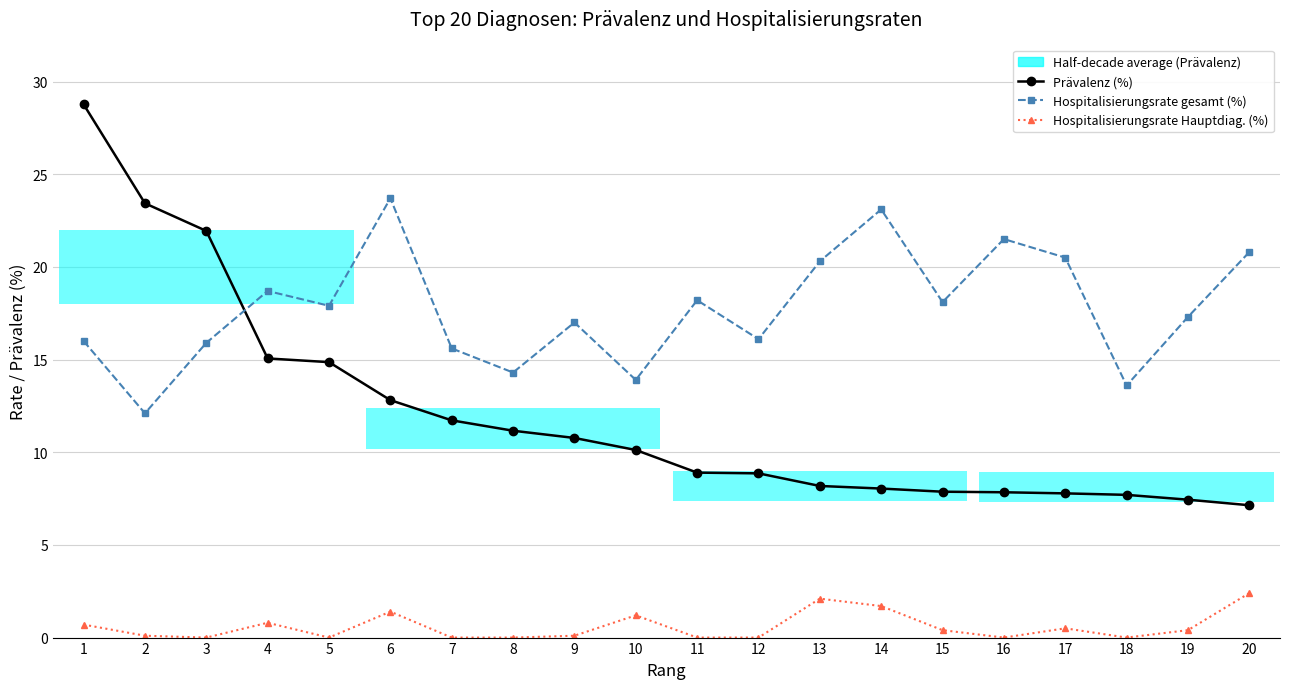

What is the difference between the second highest and minimum values in the Hospitalisierungsrate Hauptdiag. (%) series?

2.1